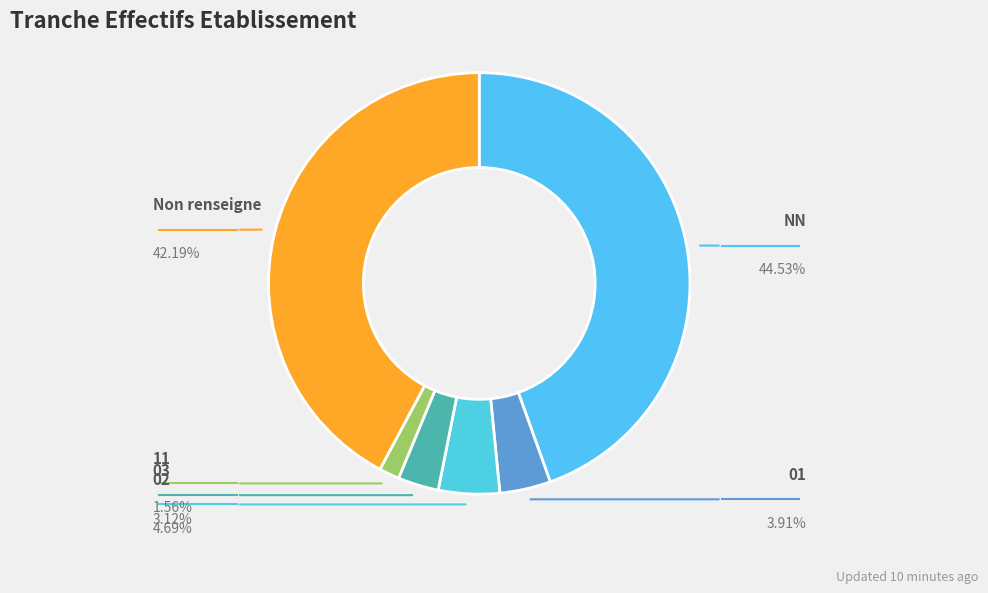

What is the largest slice in the pie chart?

NN